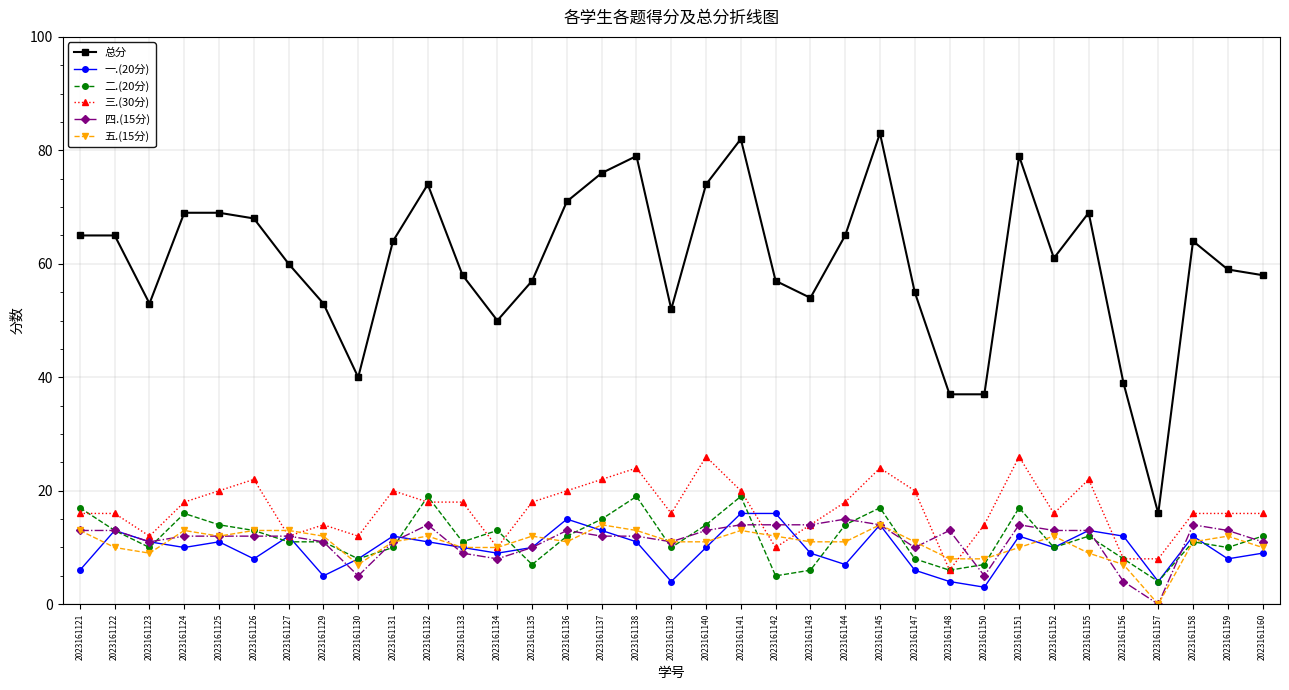

What is the difference between the maximum and second lowest values in the 总分 series?

46